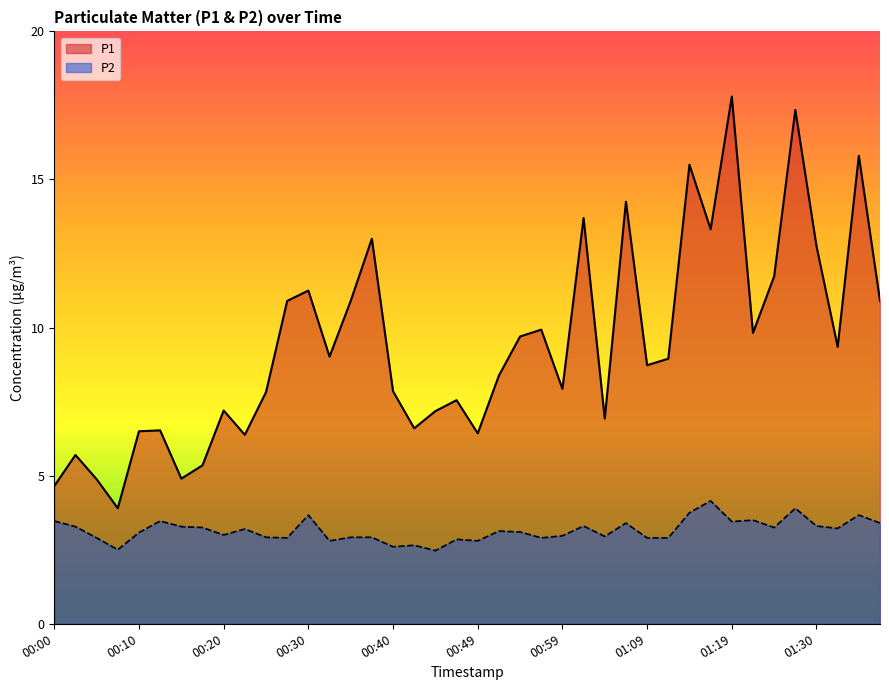

Is it true that P2 equals 2.0 at 00:10?

False